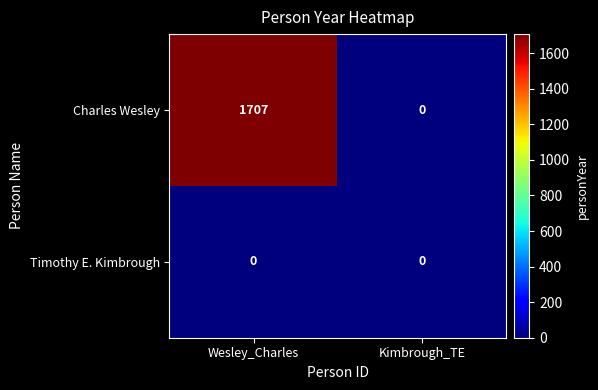

True or false: Timothy E. Kimbrough has a value of 0 at Wesley_Charles.

True